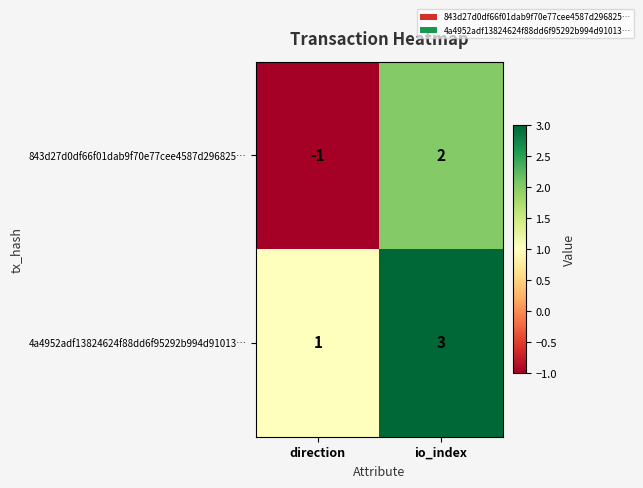

How many series are shown in this chart?

2